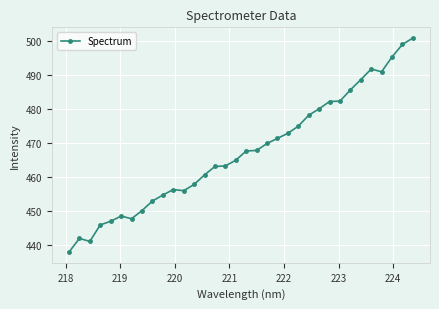

What is the maximum value shown in the chart?

500.8